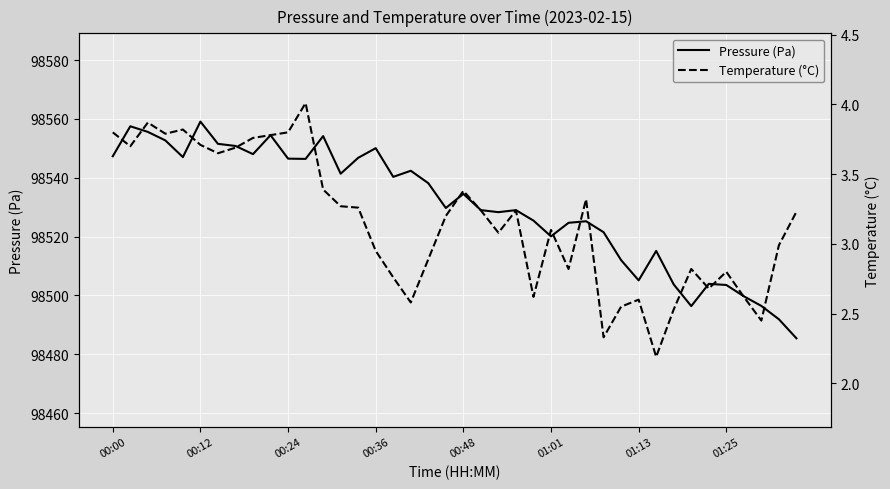

What is the difference between the Pressure (Pa) values at 11 and 32?

42.7